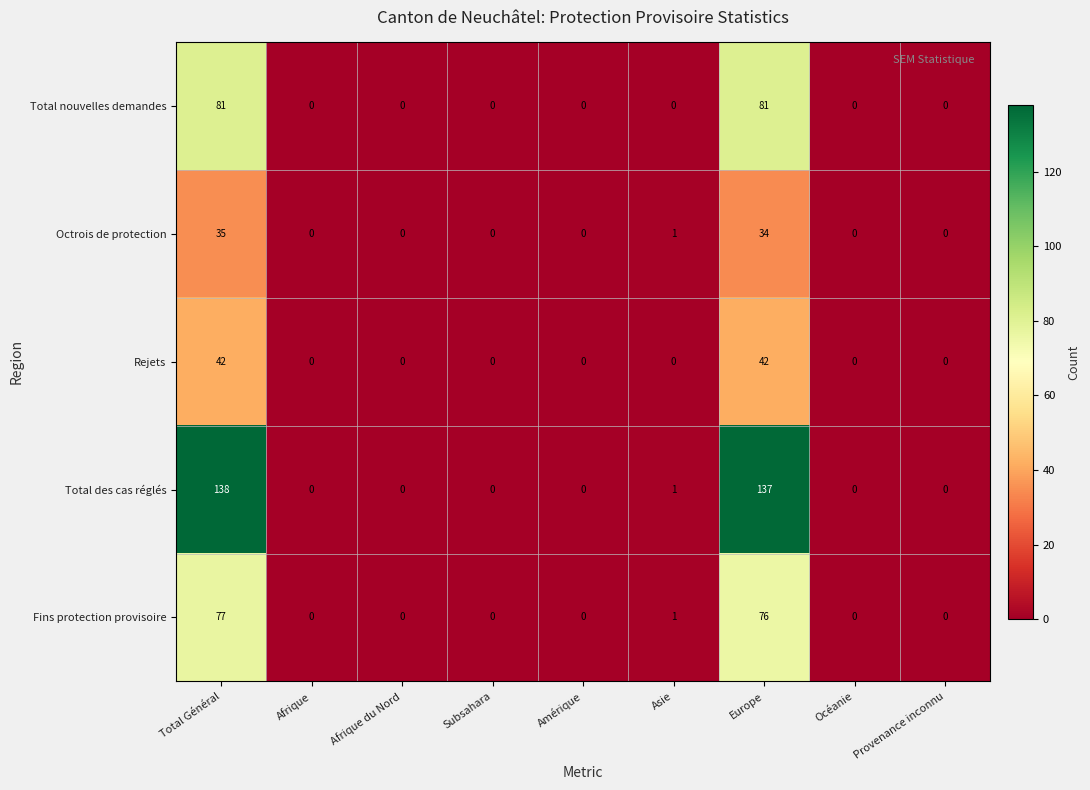

How many distinct data groups are displayed?

5